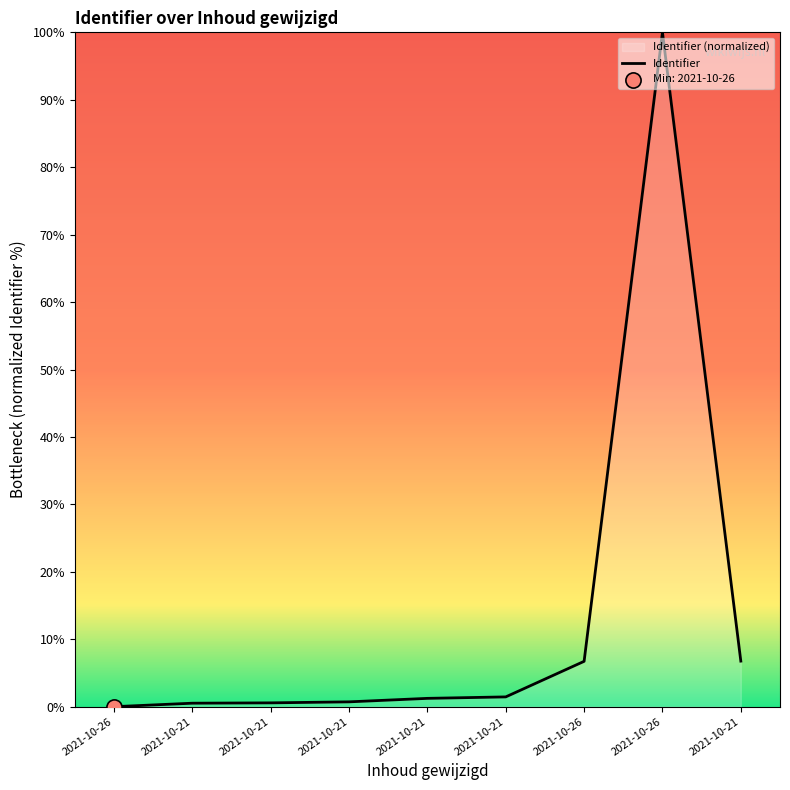

Which has a higher value, 2021-10-21 or 2021-10-21?

2021-10-21